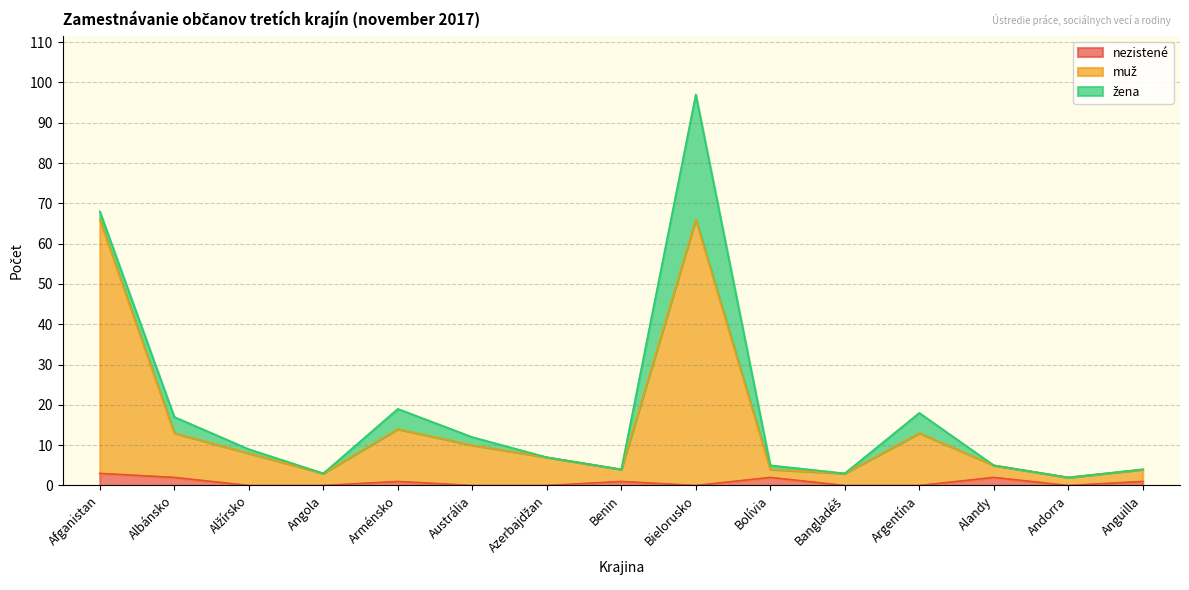

What position from the right is Argentína?

4